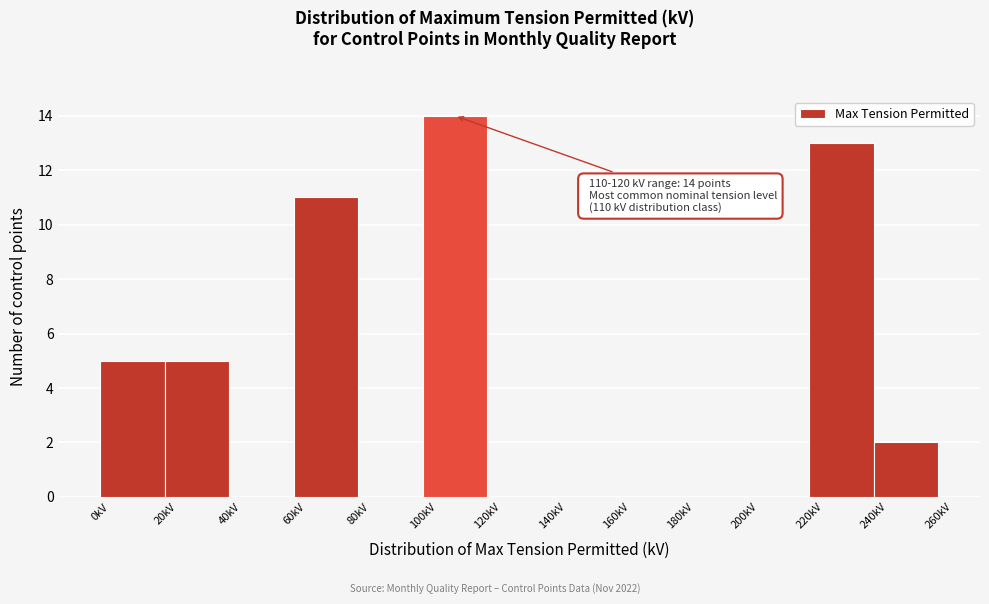

Which range on the x-axis has the tallest bar?

100 to 120